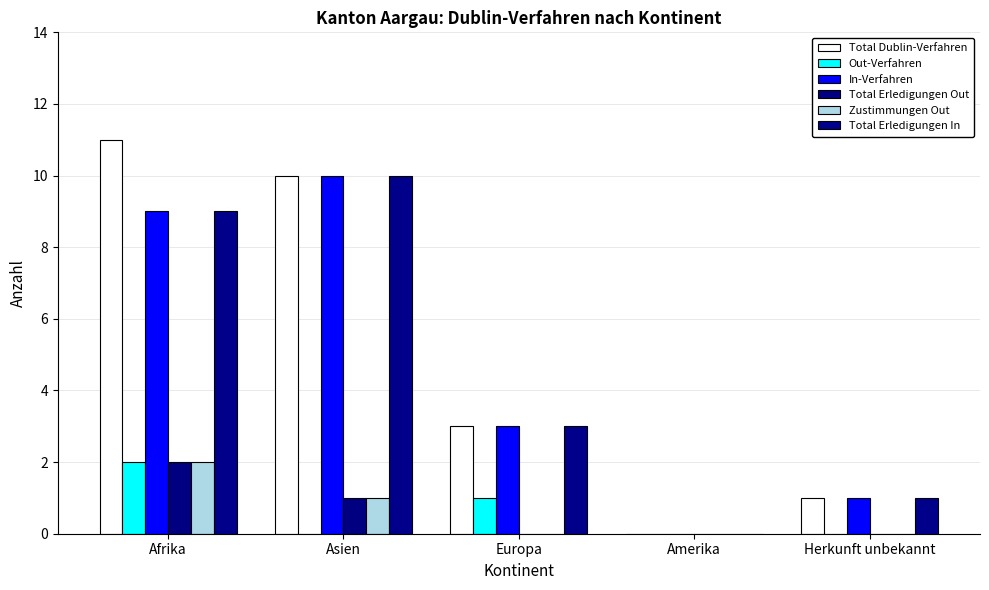

Is the value of Zustimmungen Out at Afrika greater than the value of In-Verfahren at Amerika?

Yes